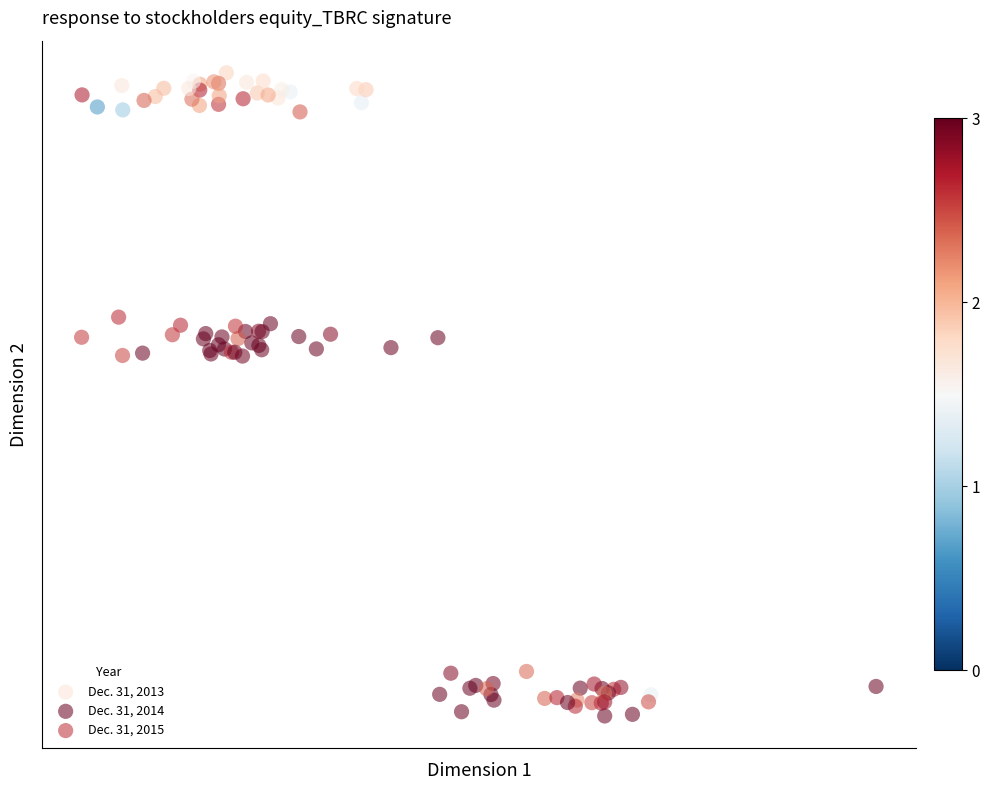

What are all the series names shown in the legend?

Dec. 31, 2013, Dec. 31, 2014, Dec. 31, 2015